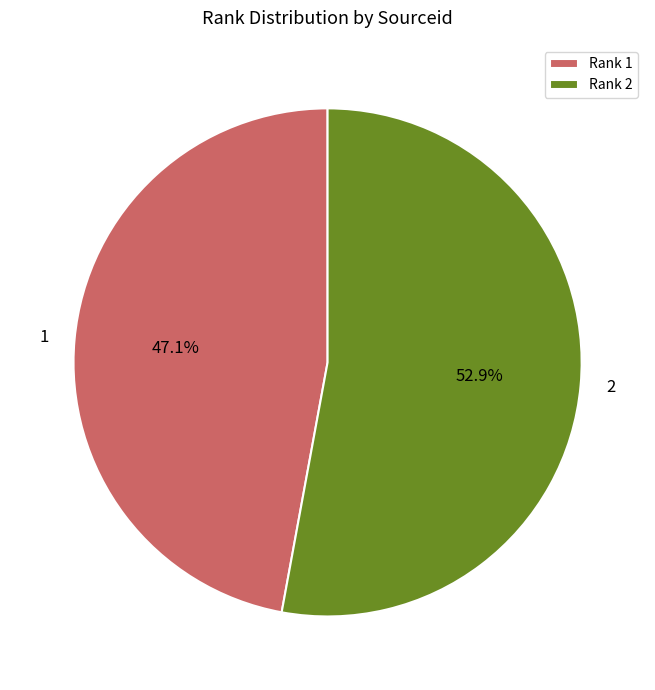

What percentage do 1 and 2 together represent?

100.0%